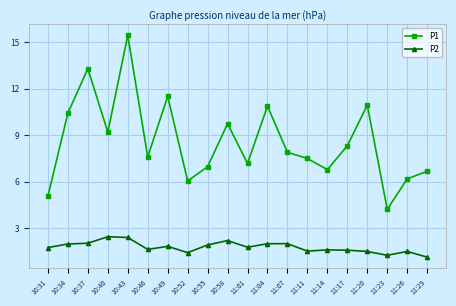

Is this an area chart (filled region under the line)?

No